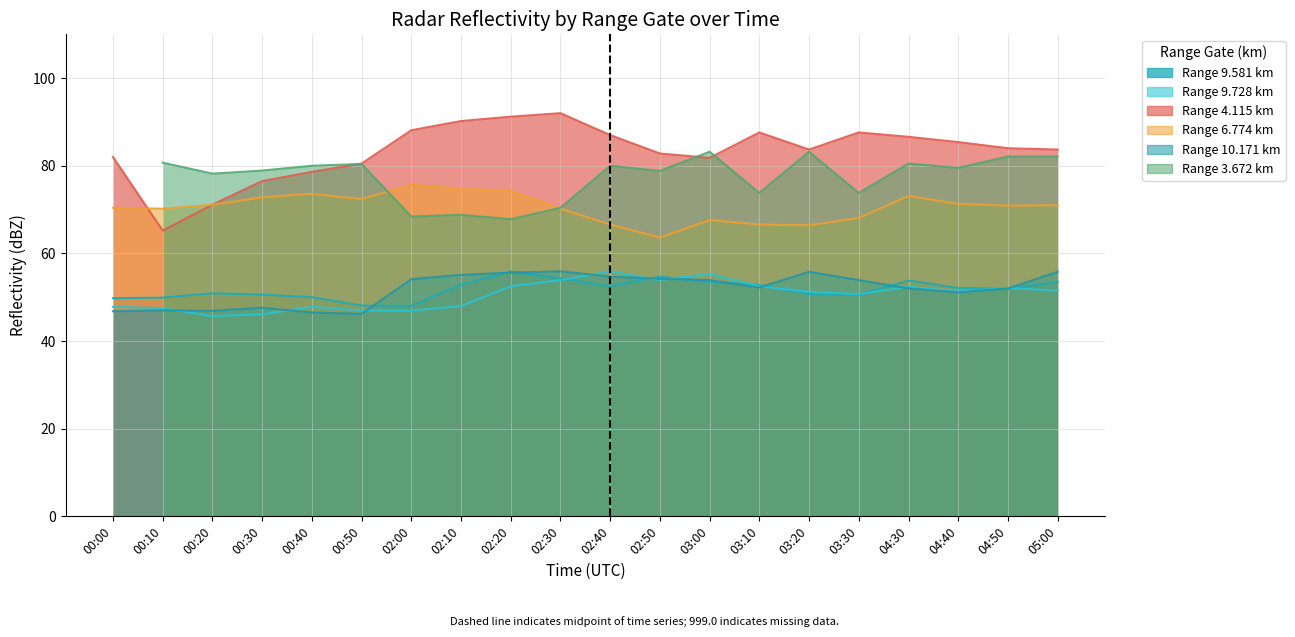

True or false: 9.728 has a value of 77.9 at 03:20.

False